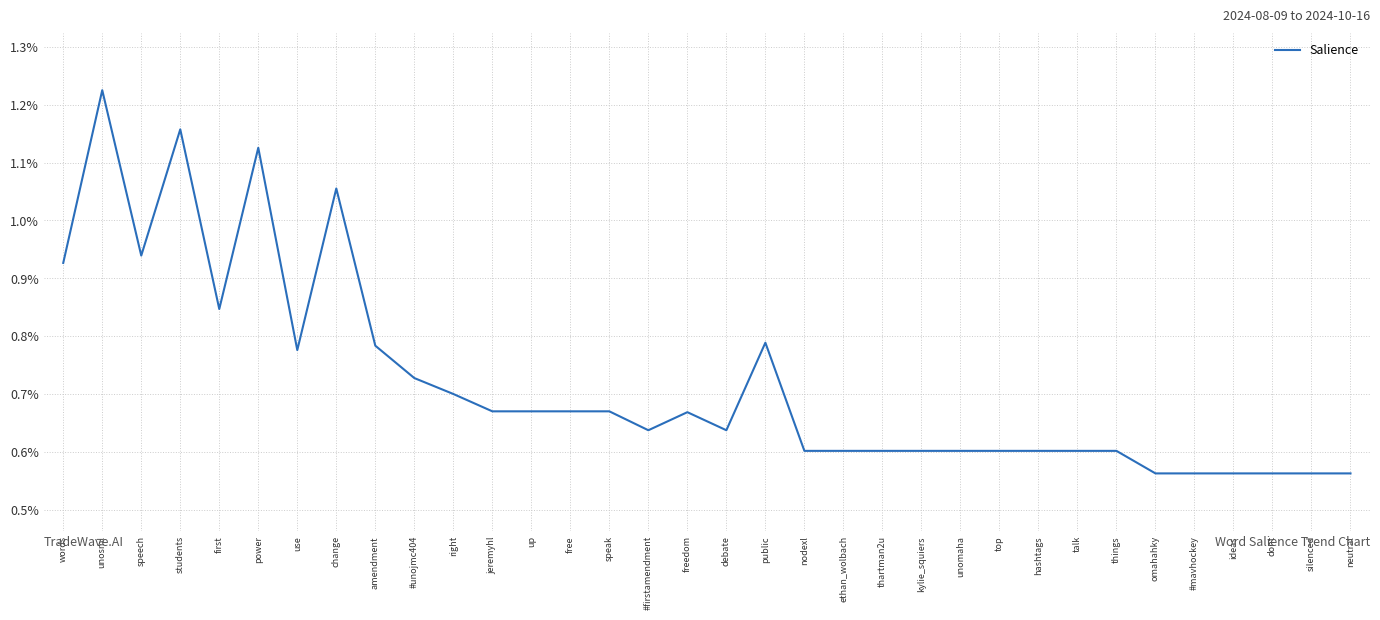

At which category does the chart reach its peak across all series?

unosml